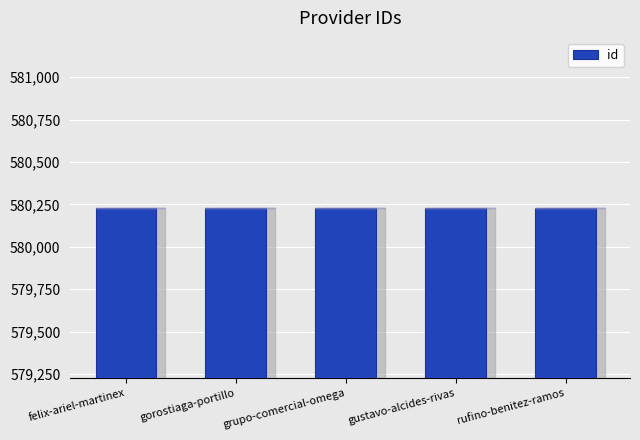

What is the label of the 5th bar from the right?

felix-ariel-martinex